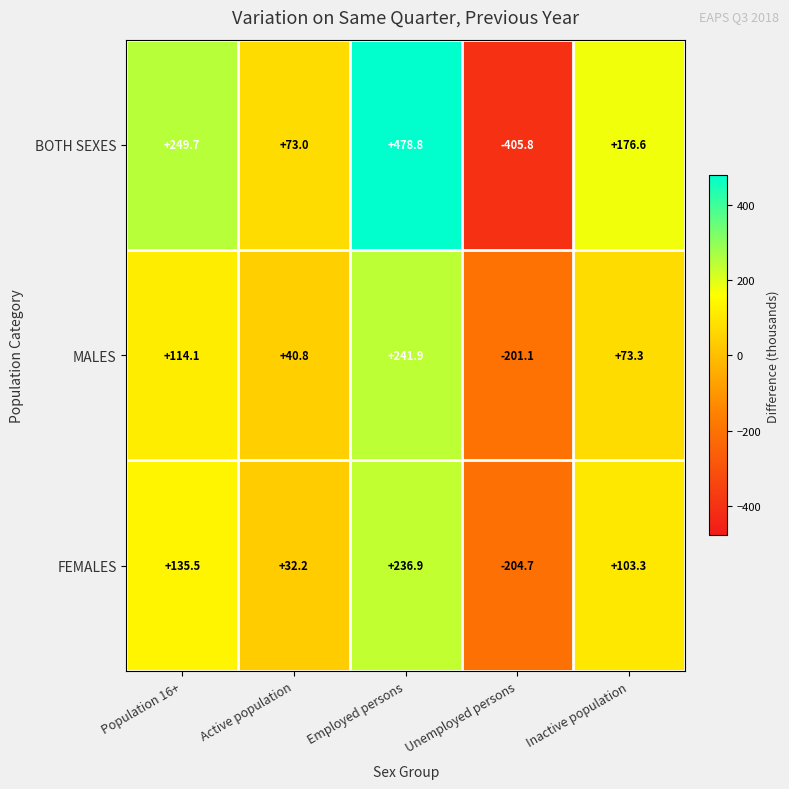

Rank the series at Employed persons from lowest to highest value.

FEMALES, MALES, BOTH SEXES